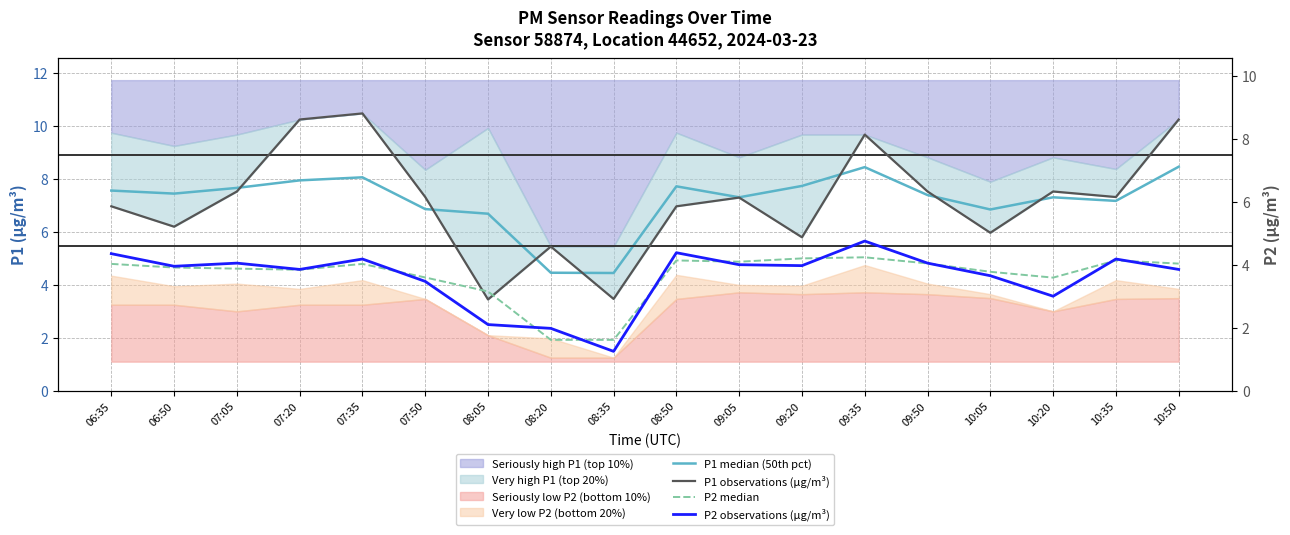

What is the label of the 12th point from the right?

08:05